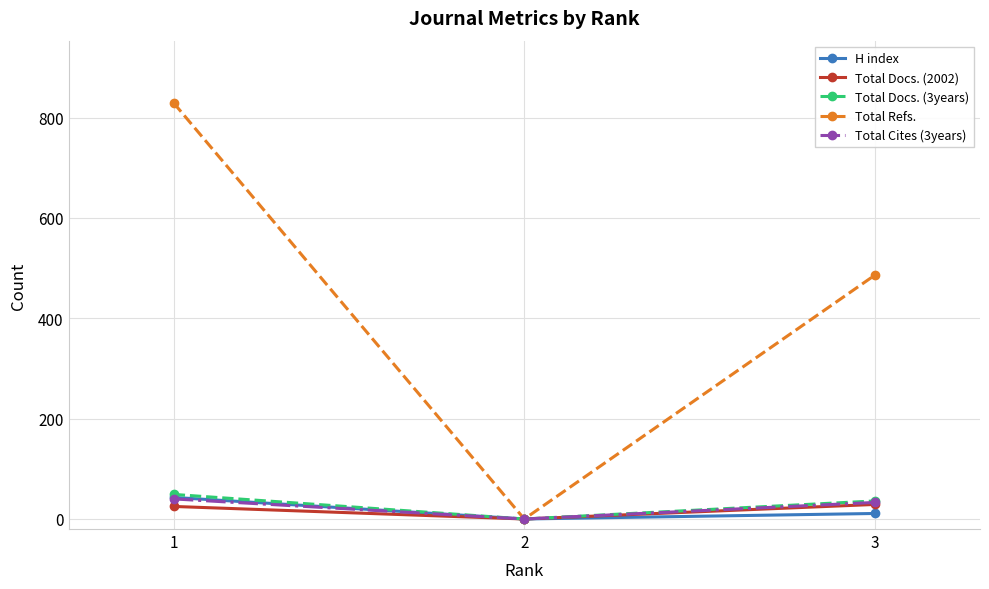

The value of Total Refs. at 2 is -378. True or false?

False